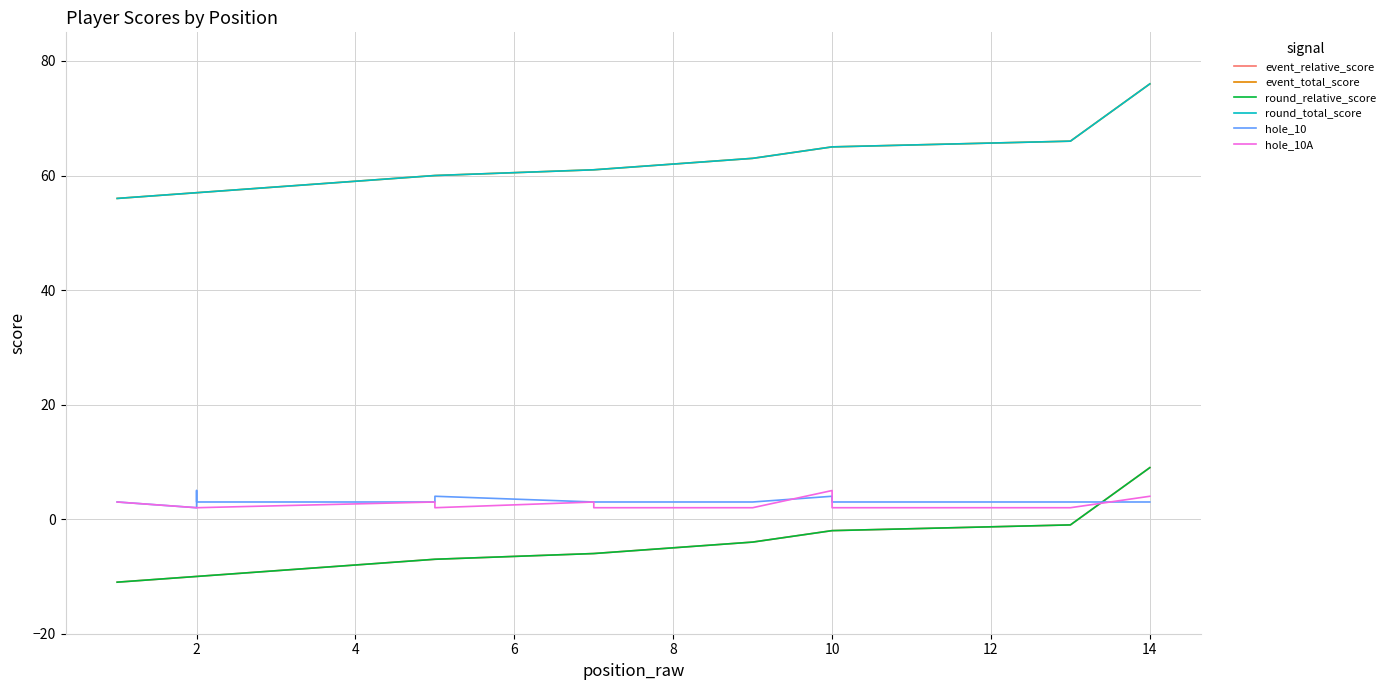

The value of event_total_score at 10 is 15. True or false?

False